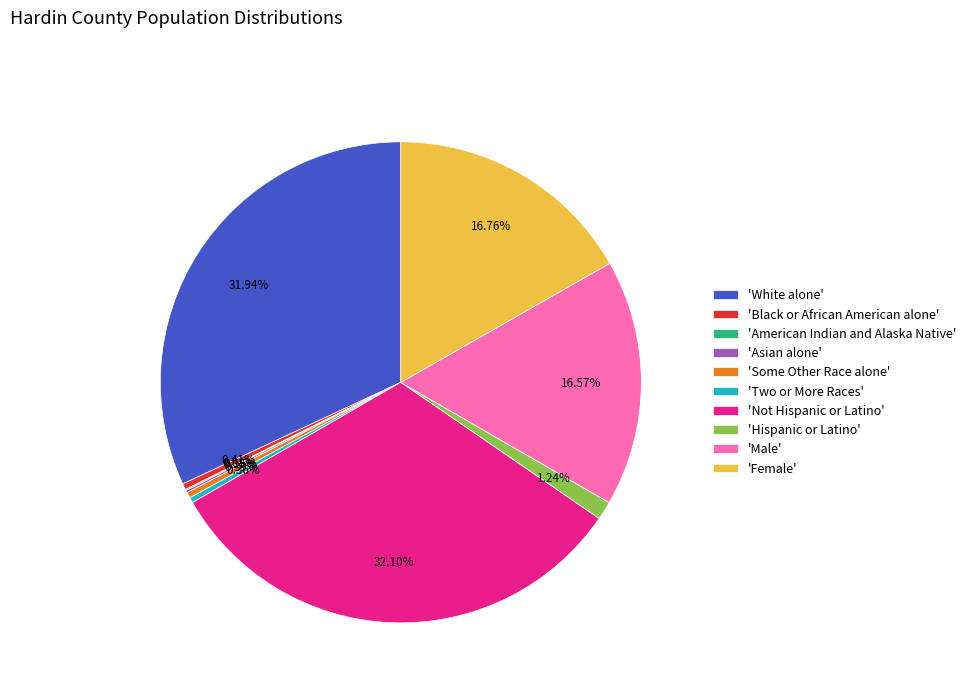

Between 'Not Hispanic or Latino' and 'Male', which is larger?

'Not Hispanic or Latino'